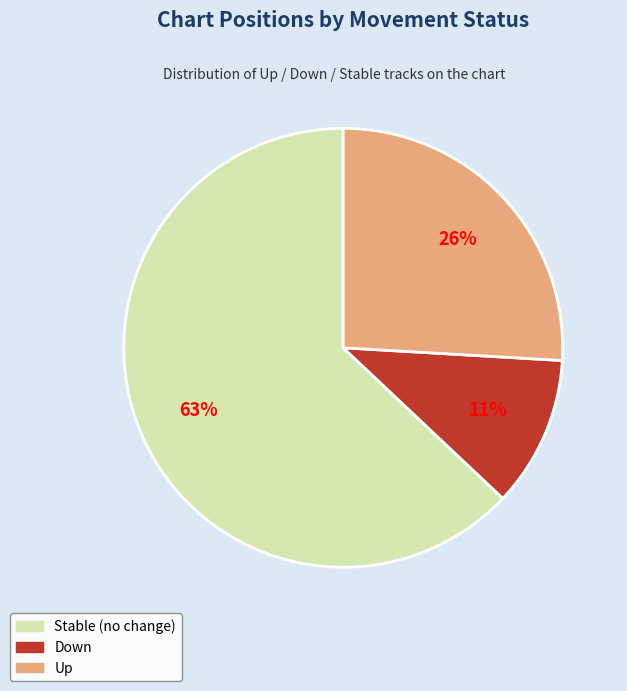

To the nearest percent, what is the difference between the largest and smallest slice percentages?

52%